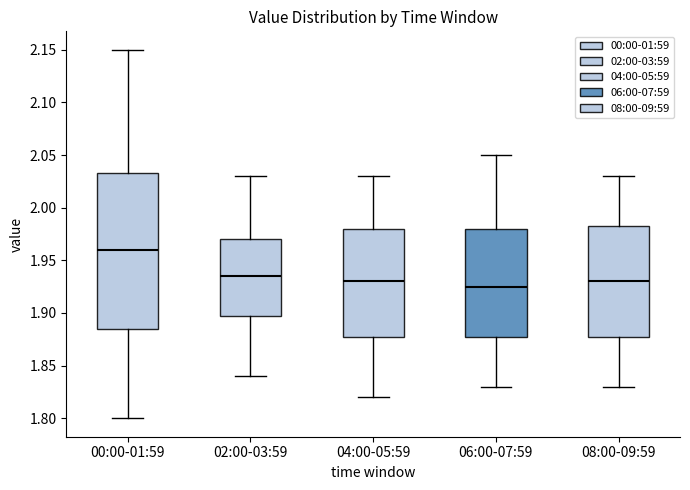

Comparing the boxes themselves (not the whiskers), which one is the tallest?

00:00-01:59